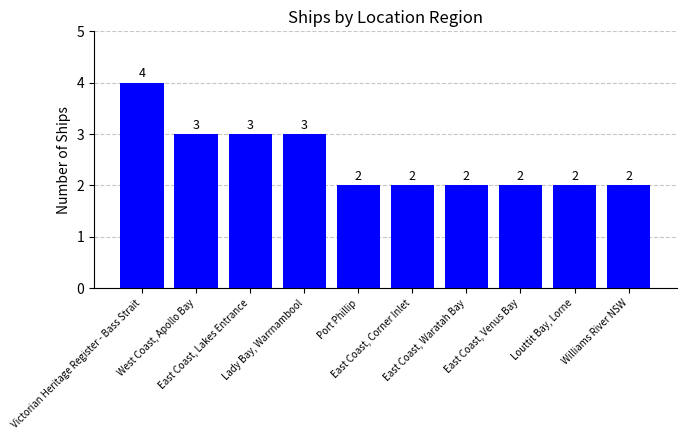

True or false: the data shows 3 at West Coast, Apollo Bay.

True